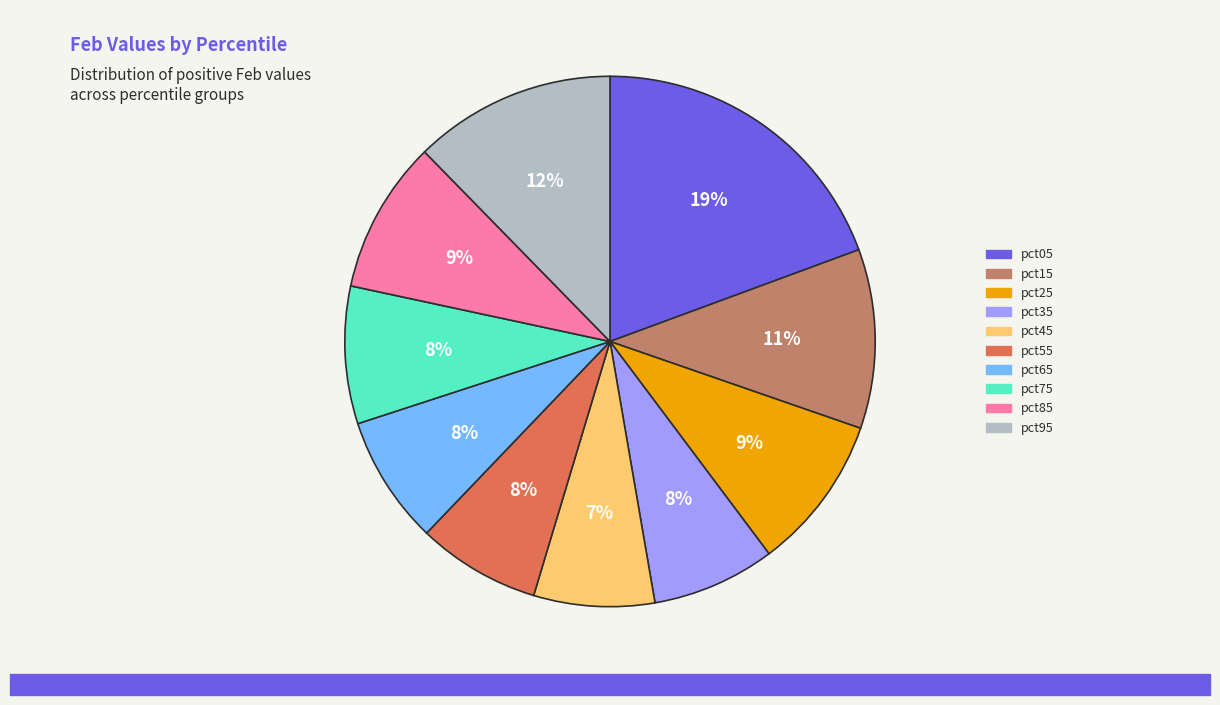

What is the largest slice in the pie chart?

pct05